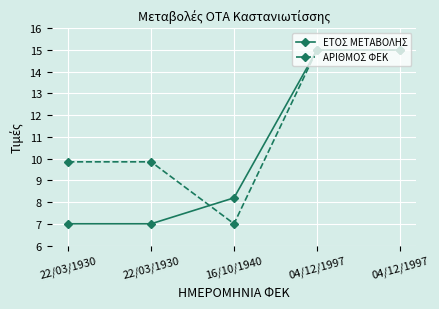

What is the difference between the ΕΤΟΣ ΜΕΤΑΒΟΛΗΣ values at 22/03/1930 and 04/12/1997?

8.0